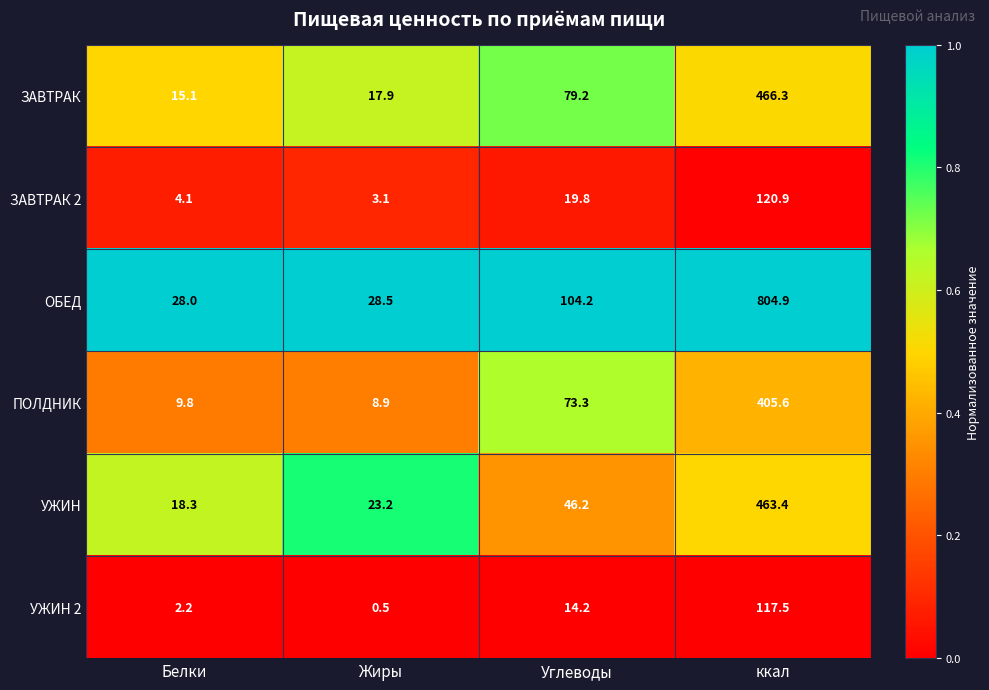

What is the difference between the ПОЛДНИК values at Жиры and Белки?

0.9